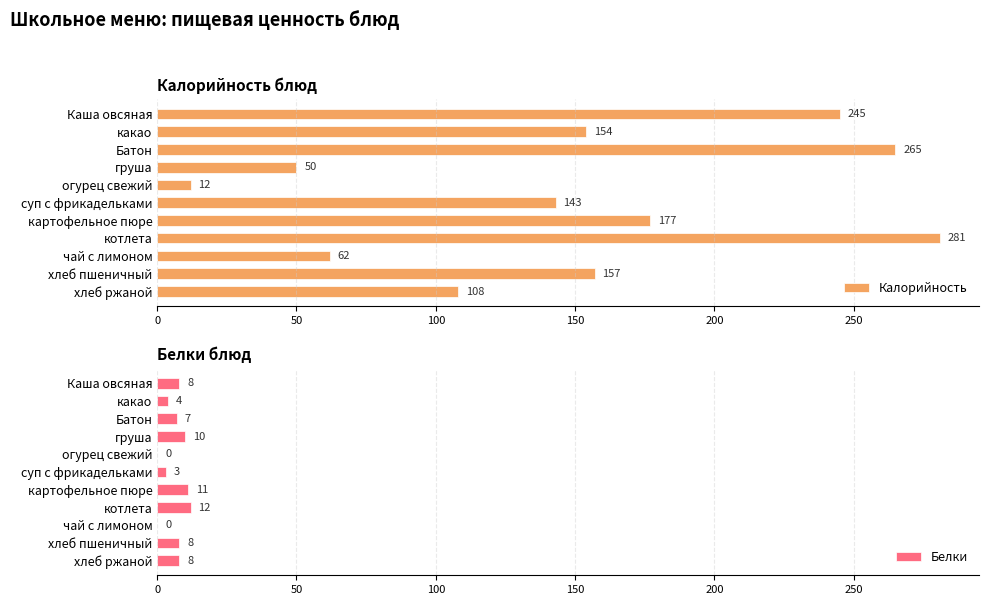

What is the difference between the maximum and minimum values in the Белки series?

12